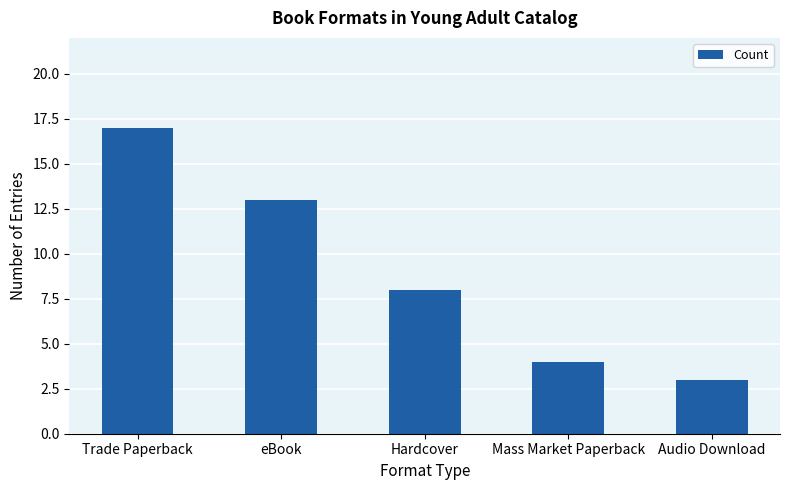

What is the change in value from Mass Market Paperback to Audio Download?

-1